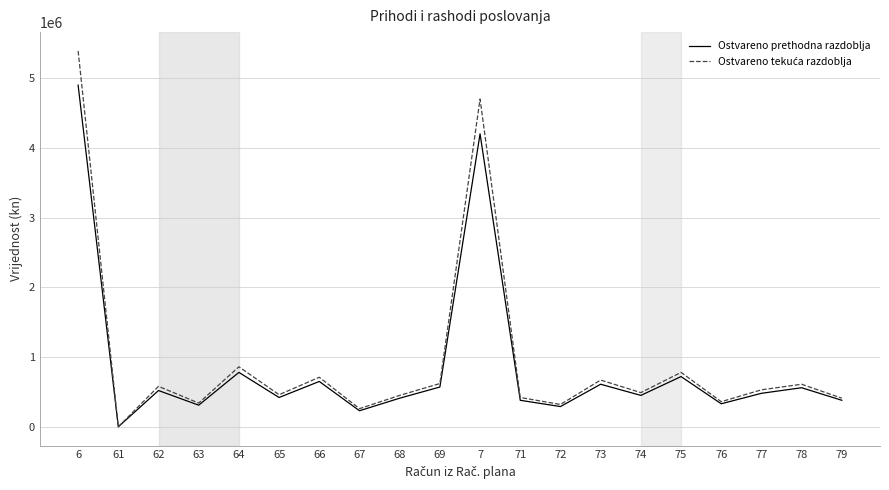

Reading left to right, what are all the values shown in this chart?

Ostvareno prethodna razdoblja: 6=4898271	61=0	62=520000	63=310000	64=780000	65=420000	66=650000	67=230000	68=410000	69=570000	7=4200000	71=380000	72=290000	73=610000	74=450000	75=720000	76=330000	77=480000	78=560000	79=380000
Ostvareno tekuća razdoblja: 6=5389260	61=0	62=580000	63=340000	64=860000	65=460000	66=710000	67=260000	68=450000	69=620000	7=4700000	71=420000	72=320000	73=670000	74=490000	75=780000	76=360000	77=530000	78=610000	79=410000